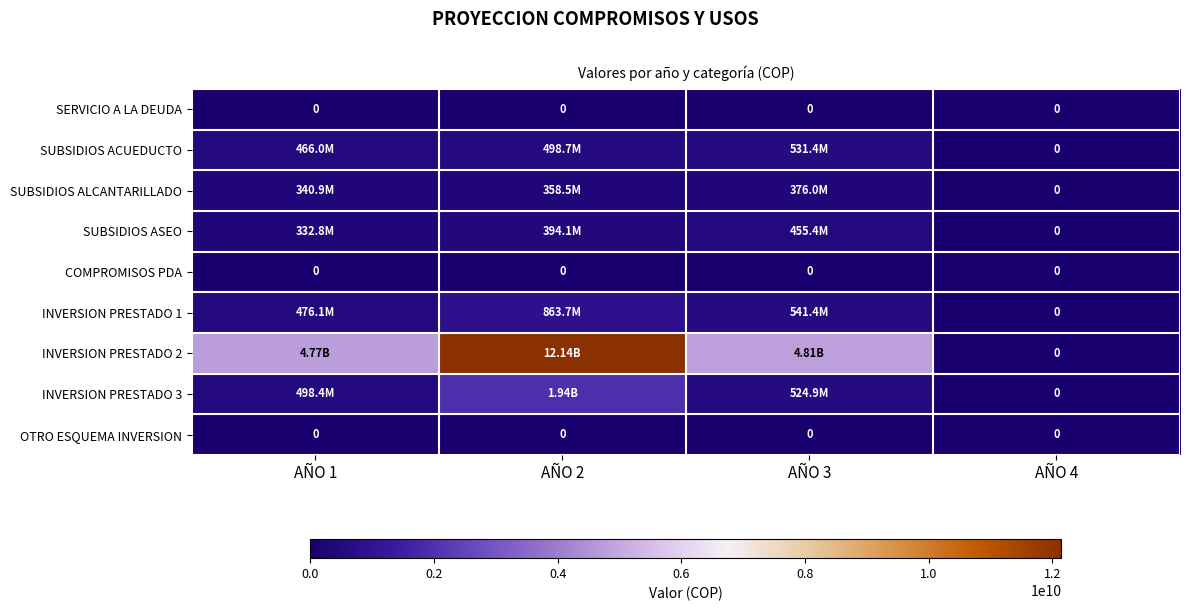

Rank the series by their maximum value, from lowest to highest.

SERVICIO A LA DEUDA, COMPROMISOS PDA, OTRO ESQUEMA INVERSION, SUBSIDIOS ALCANTARILLADO, SUBSIDIOS ASEO, SUBSIDIOS ACUEDUCTO, INVERSION PRESTADO 1, INVERSION PRESTADO 3, INVERSION PRESTADO 2